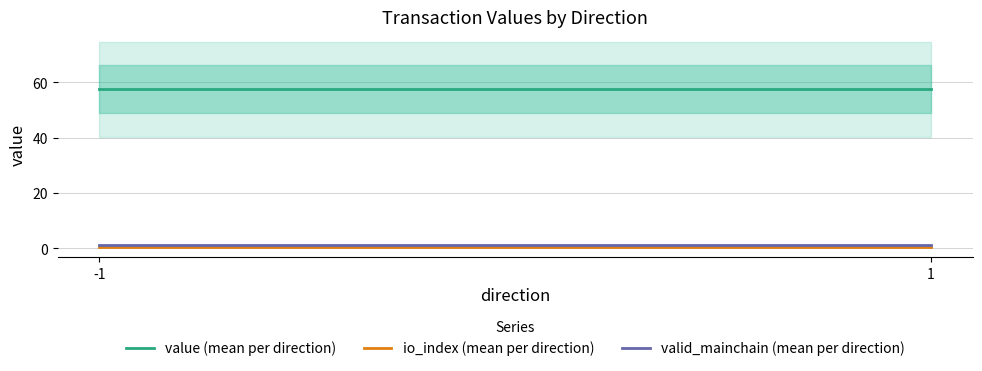

Reading left to right, list all the values displayed in this chart.

value (mean per direction): 57.4	57.4
io_index (mean per direction): 0.5	0.5
valid_mainchain (mean per direction): 1.0	1.0